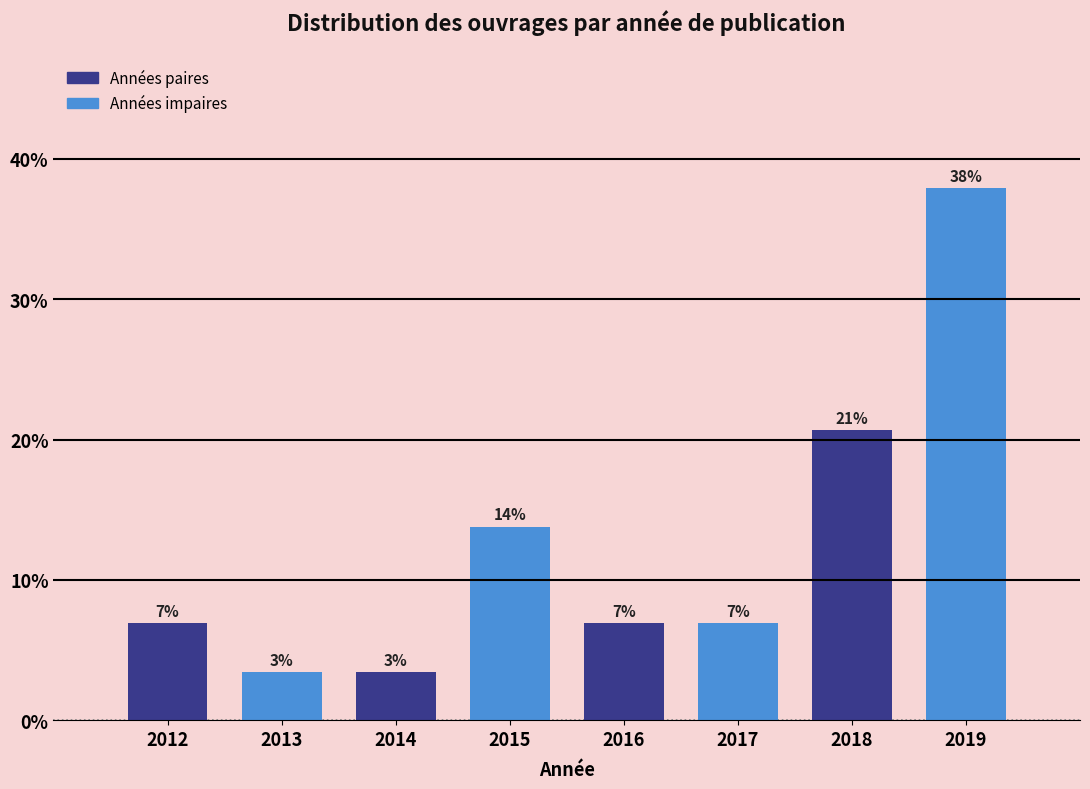

How many bars are there in total?

8